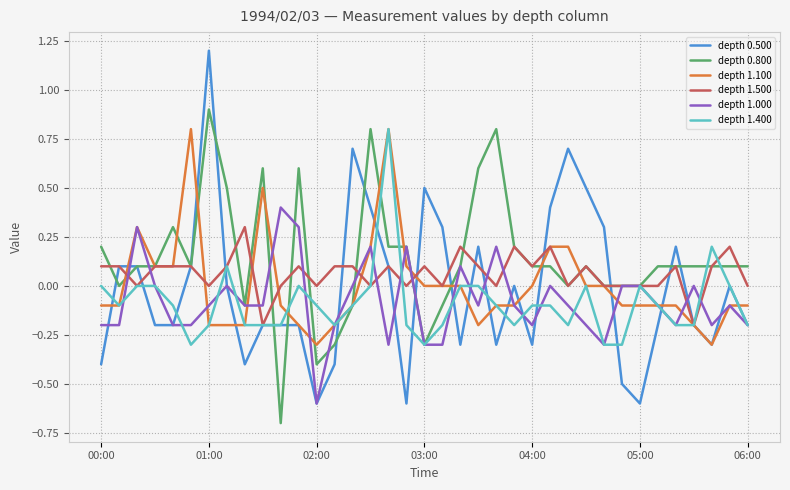

What is the maximum value shown in the chart?

1.2